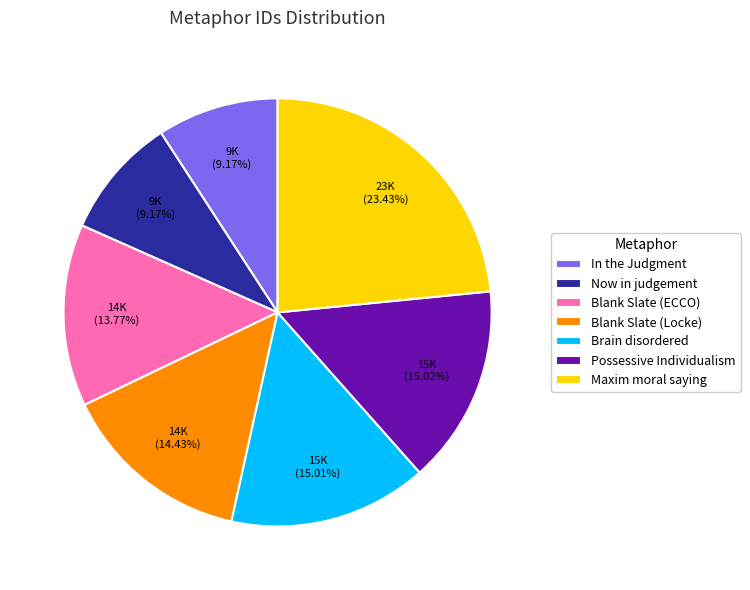

How many slices are in this pie chart?

7